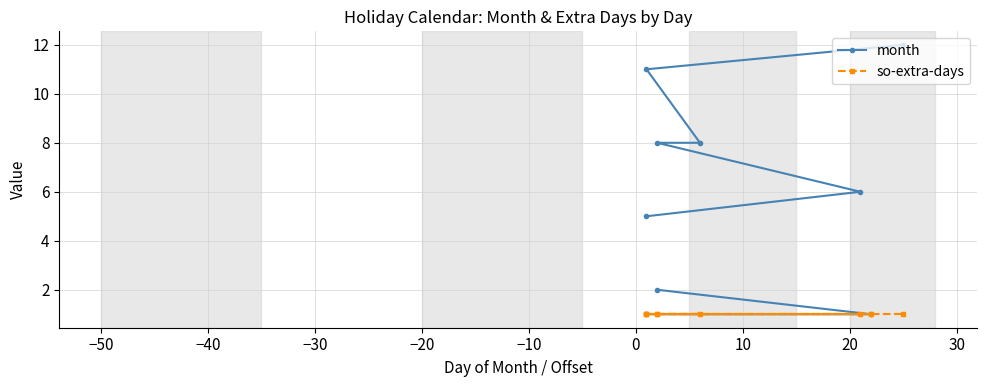

At how many categories does at least one series exceed 10?

2